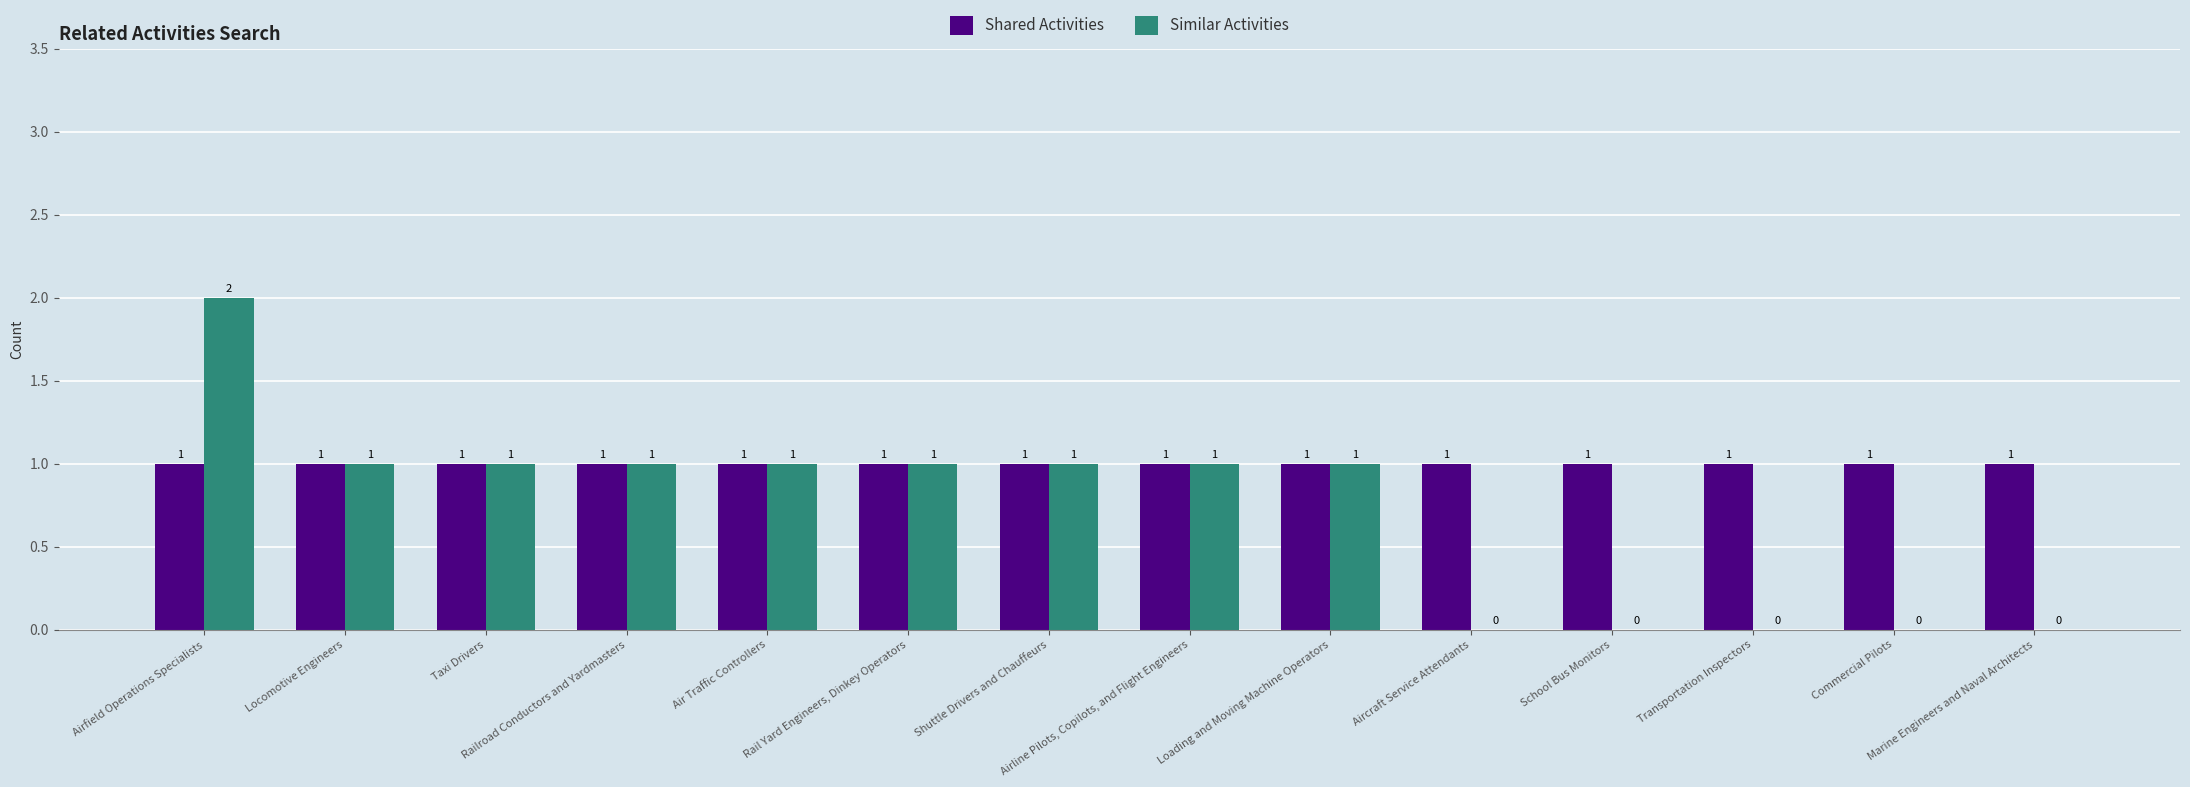

Which series has the largest total across all categories?

Shared Activities